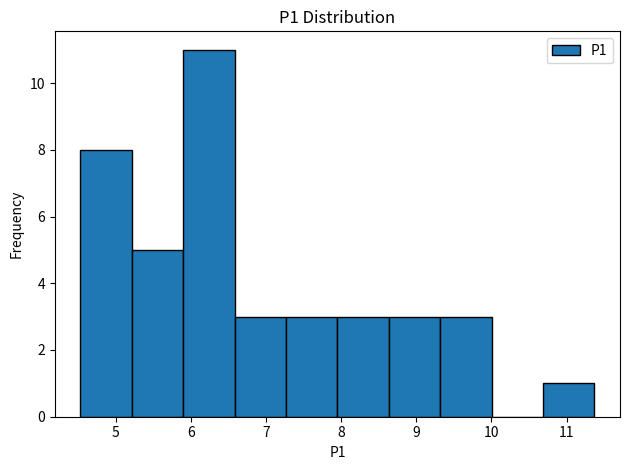

How tall is the bar that spans 5.9 to 6.6 on the x-axis? Neither the bar edges nor the heights are printed on the chart, so give them approximately, as read against the axes.

11